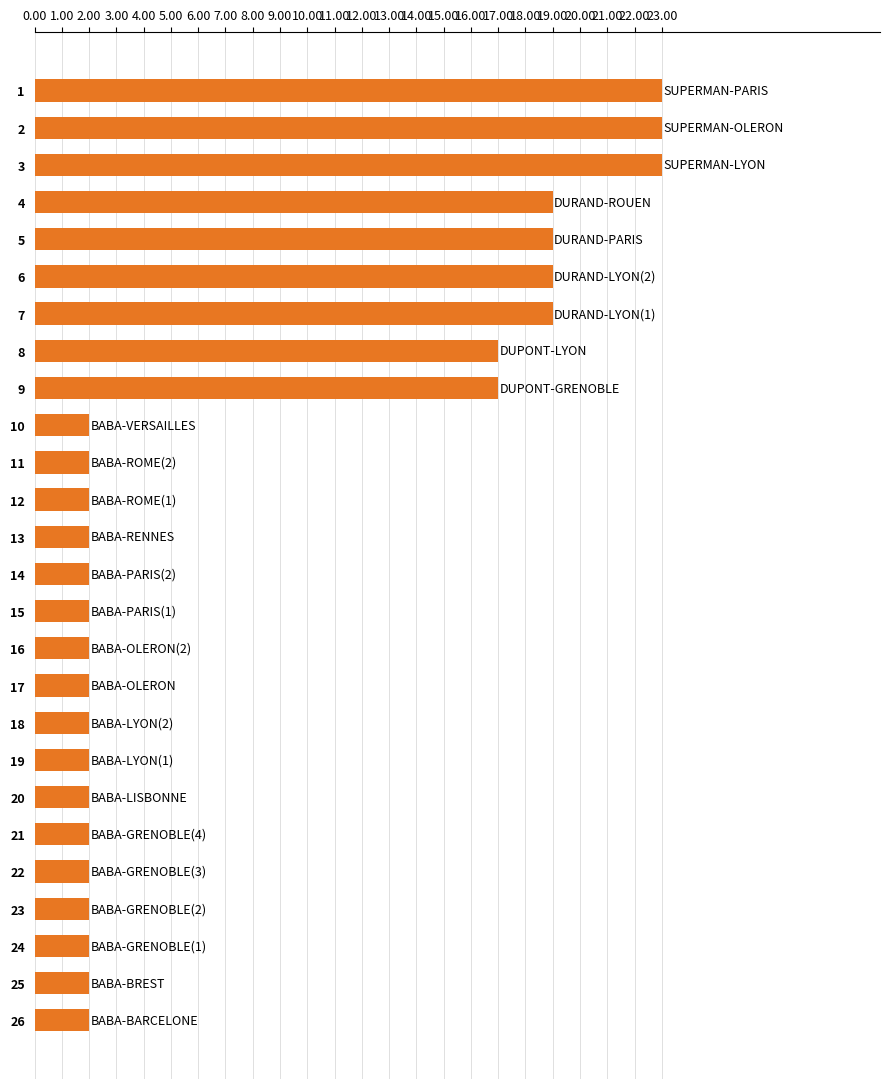

How many distinct data groups are displayed?

1